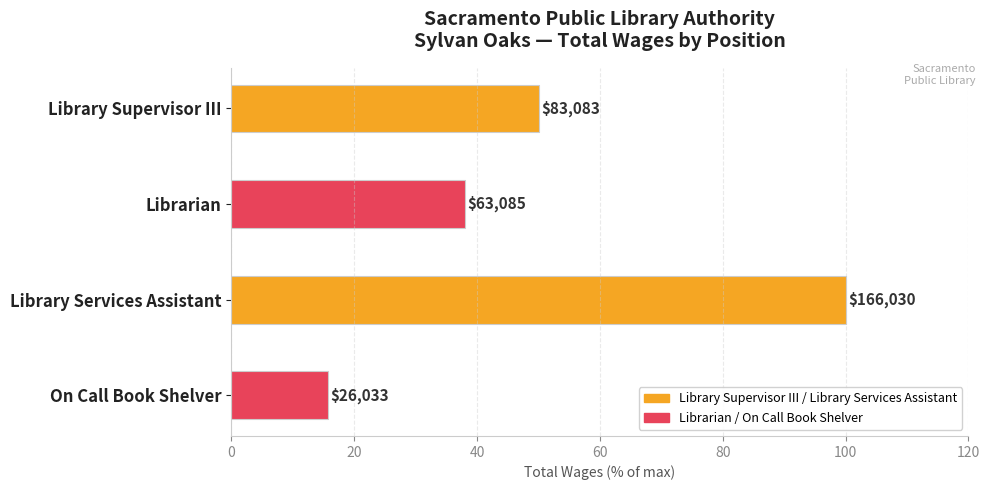

What is the maximum value shown in the chart?

100.0